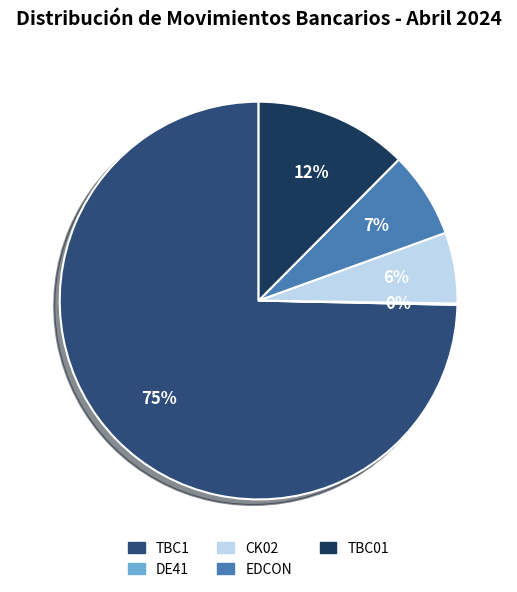

To the nearest percent, what portion does TBC01 represent?

12%